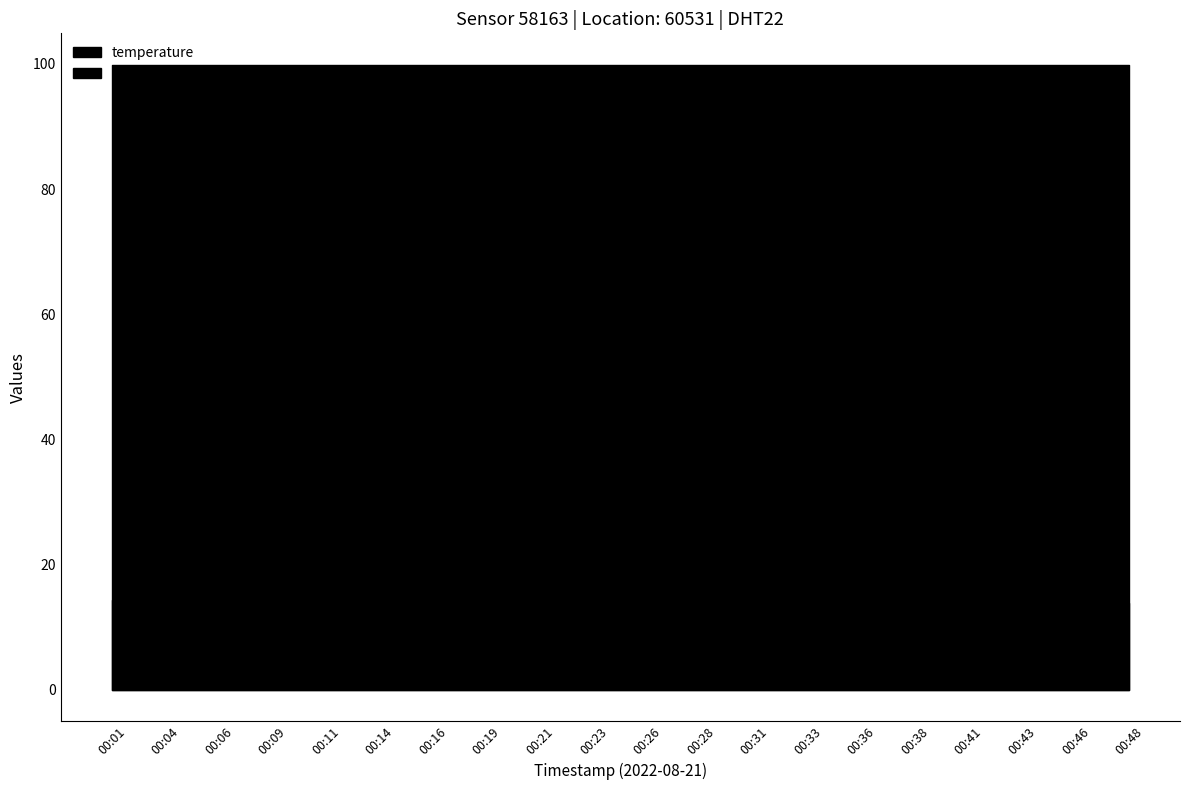

How many lines are shown in the chart?

2